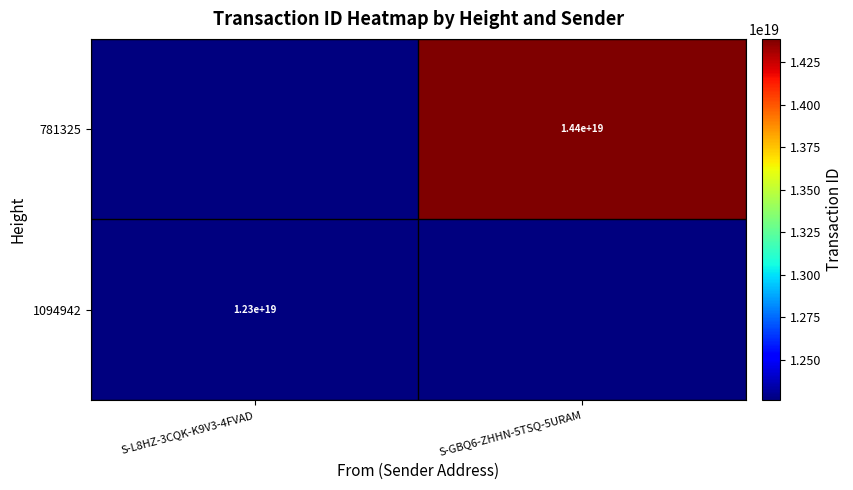

Is it true that 1094942 equals 8455770070333901824 at S-L8HZ-3CQK-K9V3-4FVAD?

False